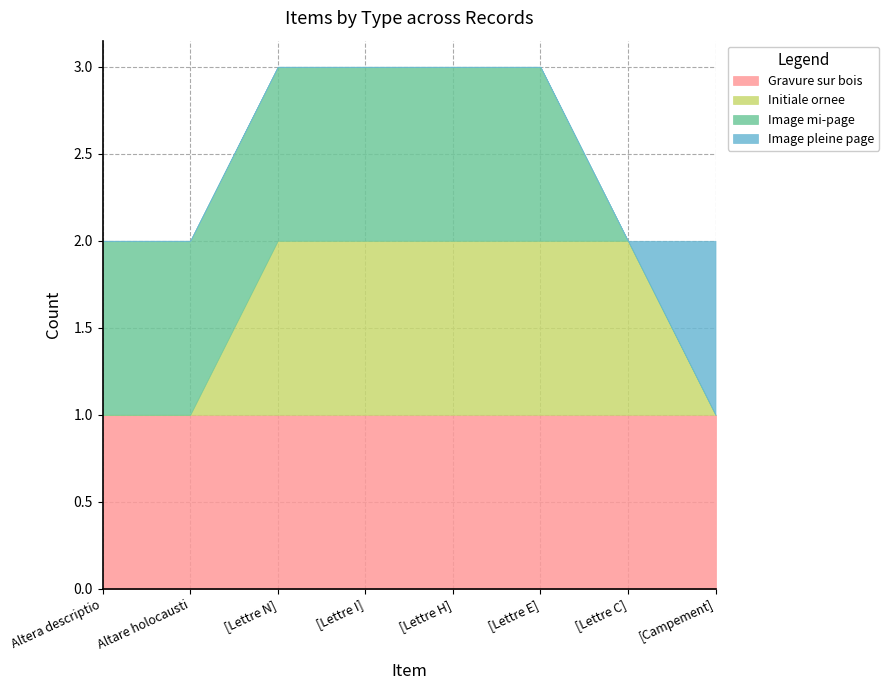

What is the total value across all series at [Lettre N]?

3